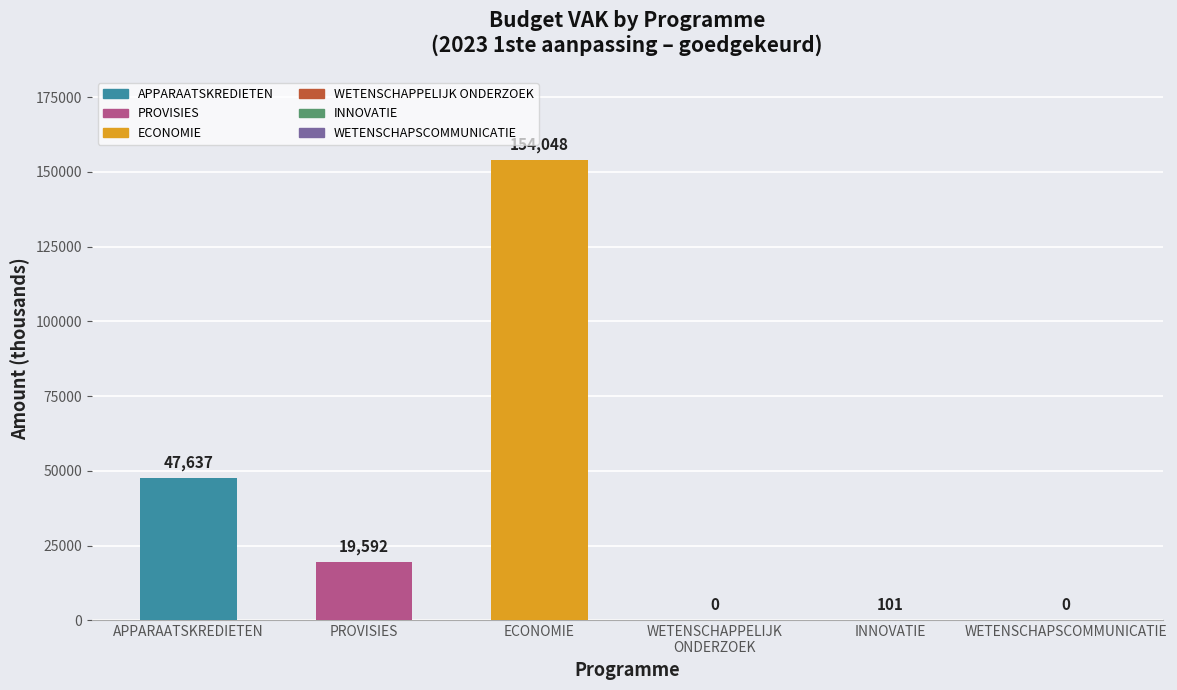

The chart shows a value of 47637 at APPARAATSKREDIETEN. True or false?

True